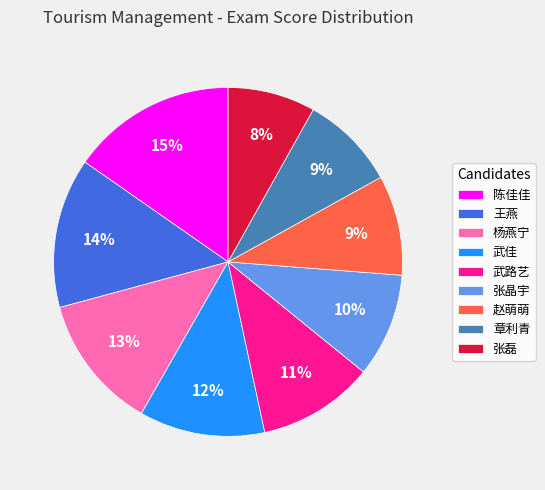

How many slices are in this pie chart?

9